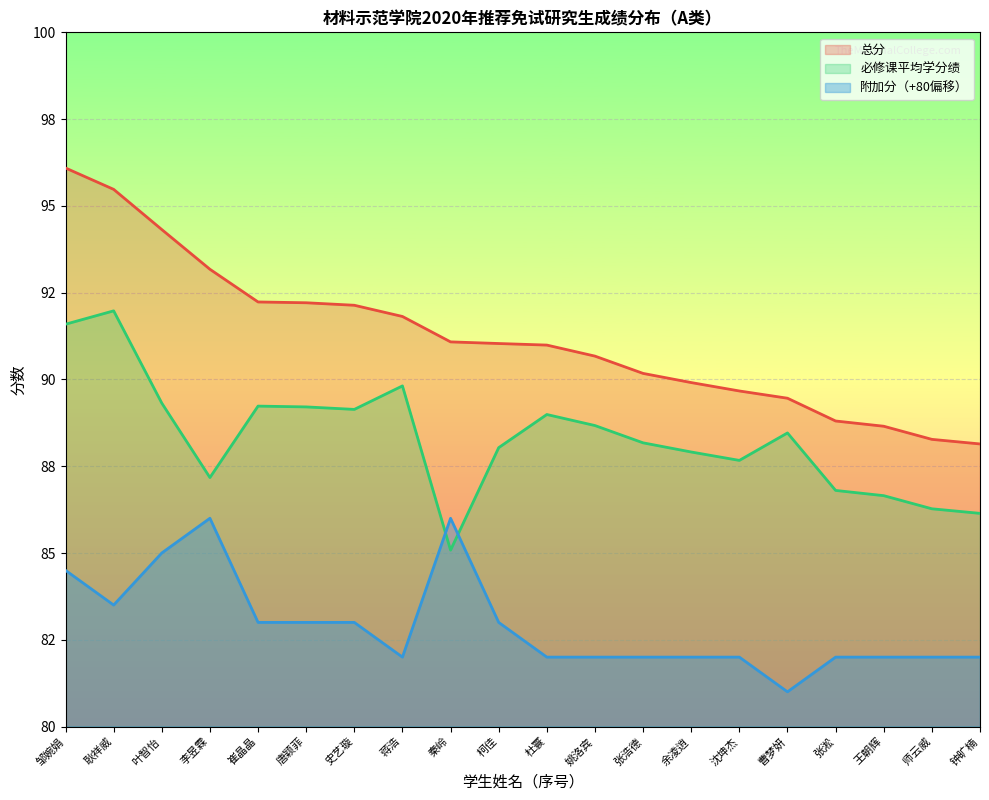

Reading right to left, transcribe all the data shown in this chart.

必修课平均学分绩: 86.1	86.3	86.7	86.8	88.5	87.7	87.9	88.2	88.7	89.0	88.0	85.1	89.8	89.1	89.2	89.2	87.2	89.3	92.0	91.6
总分: 88.1	88.3	88.7	88.8	89.5	89.7	89.9	90.2	90.7	91.0	91.0	91.1	91.8	92.1	92.2	92.2	93.2	94.3	95.5	96.1
附加分: 82.0	82.0	82.0	82.0	81.0	82.0	82.0	82.0	82.0	82.0	83.0	86.0	82.0	83.0	83.0	83.0	86.0	85.0	83.5	84.5